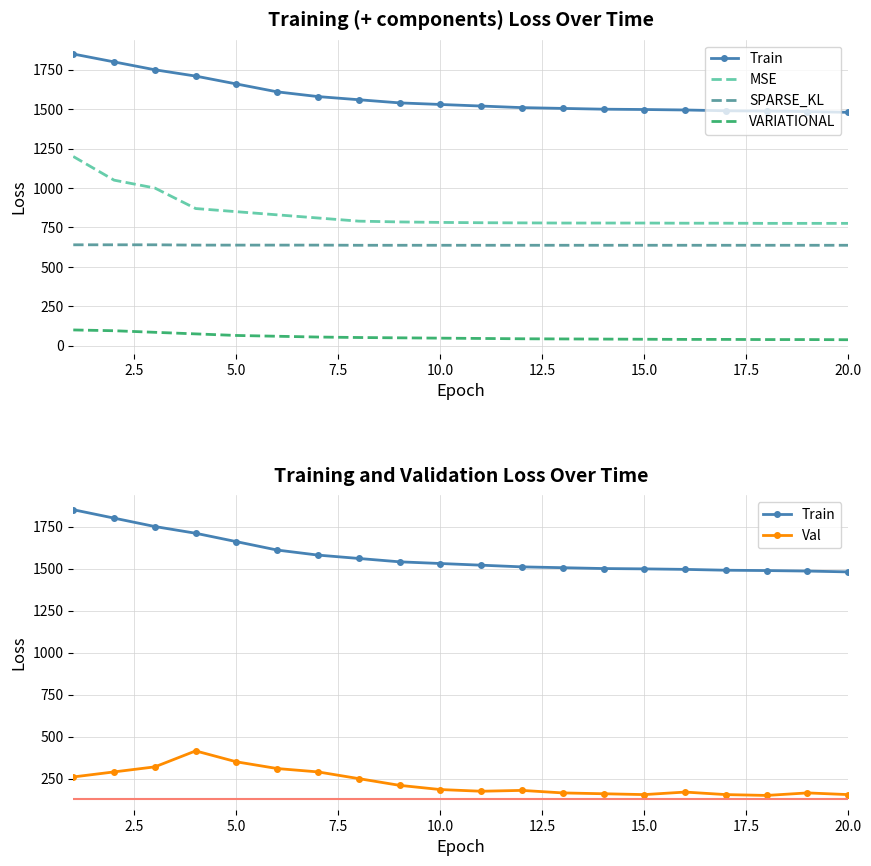

How many values in the MSE series are below 782?

10